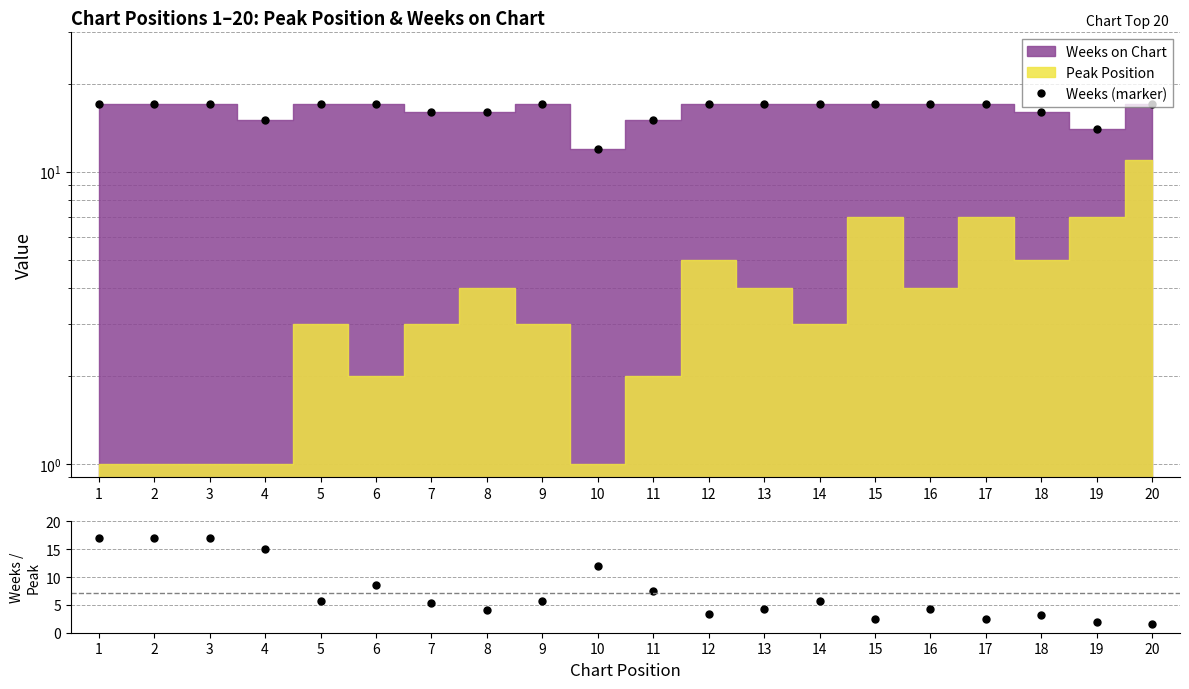

Rank the categories by Weeks / Peak value from lowest to highest.

20, 19, 15, 17, 18, 12, 8, 13, 16, 7, 5, 9, 14, 11, 6, 10, 4, 1, 2, 3